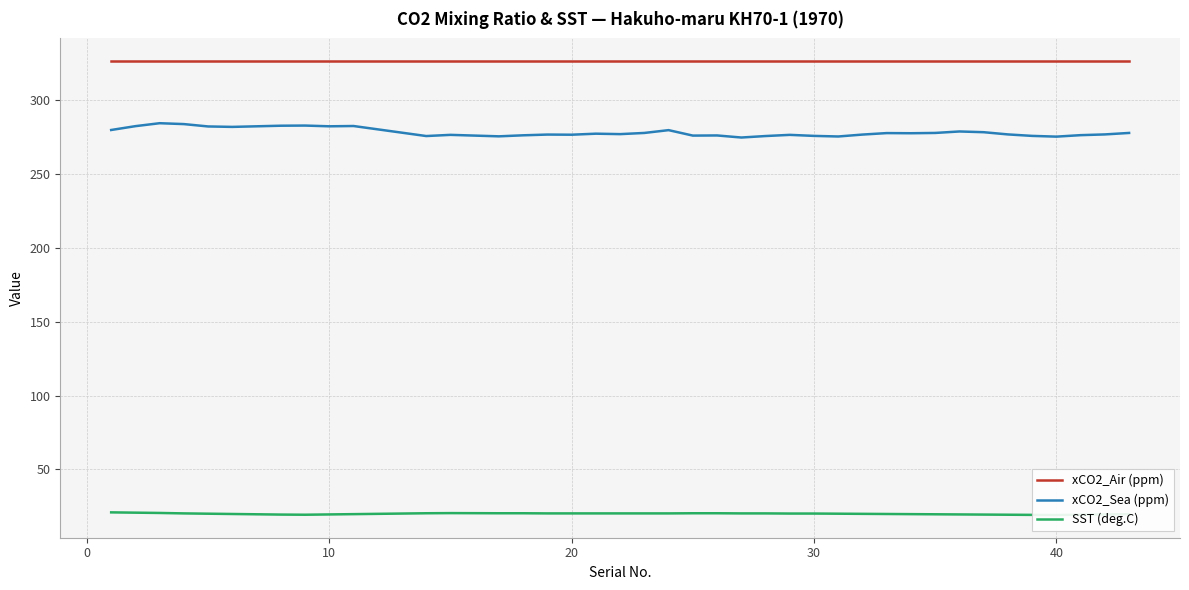

True or false: xCO2_Air (ppm) and xCO2_Sea (ppm) cross at least once.

False